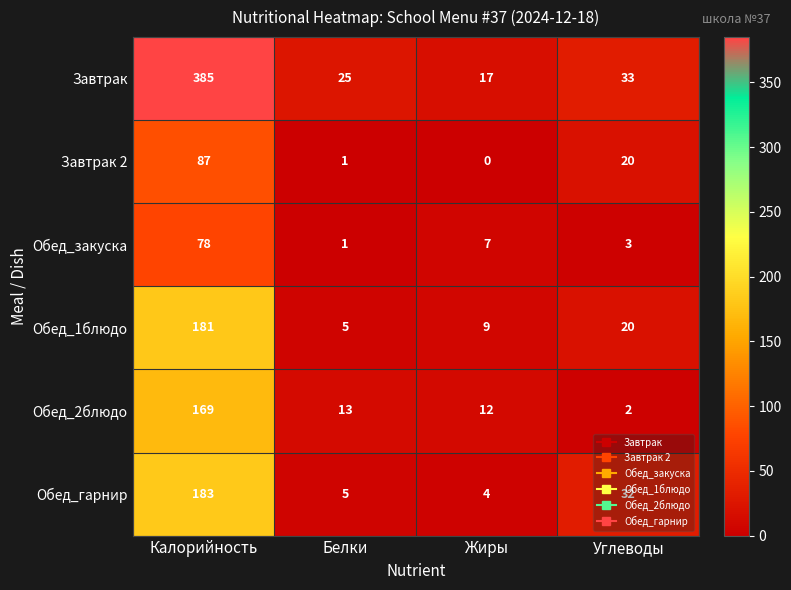

At Жиры, list the series in order from smallest to largest.

Завтрак 2, Обед_гарнир, Обед_закуска, Обед_1блюдо, Обед_2блюдо, Завтрак